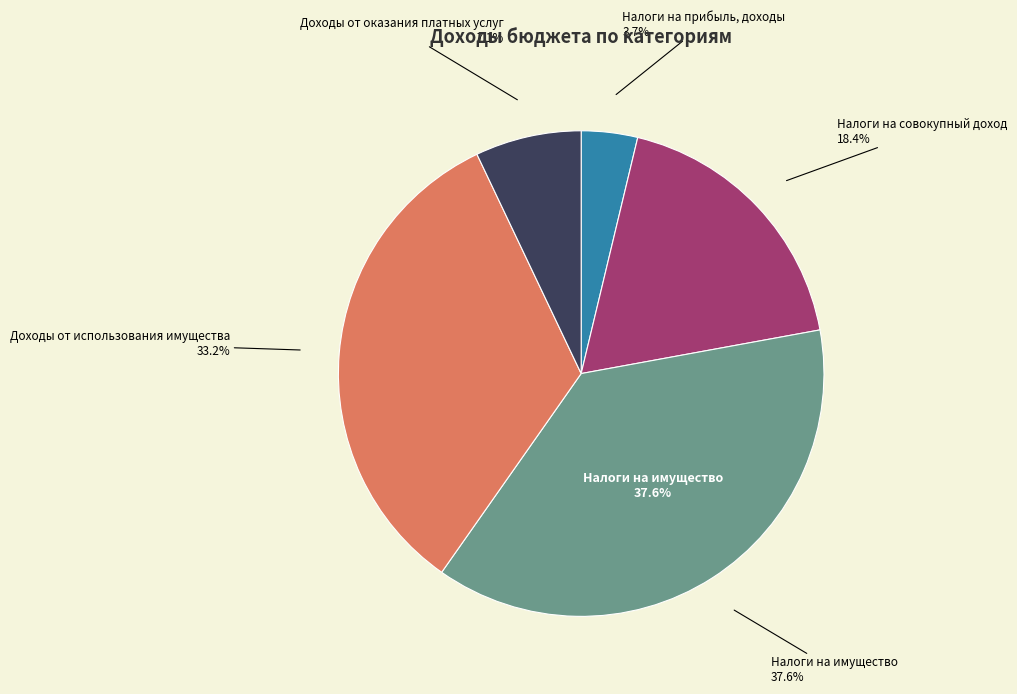

Which slice is the smallest?

Налоги на прибыль, доходы